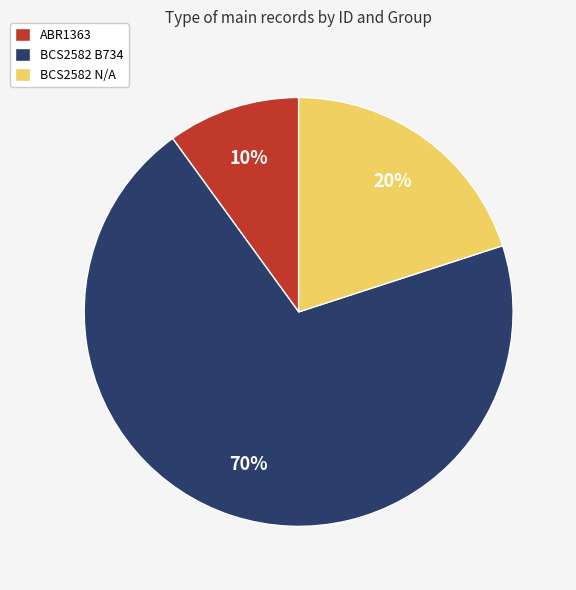

Combined, do BCS2582 N/A and ABR1363 account for over 50%?

No